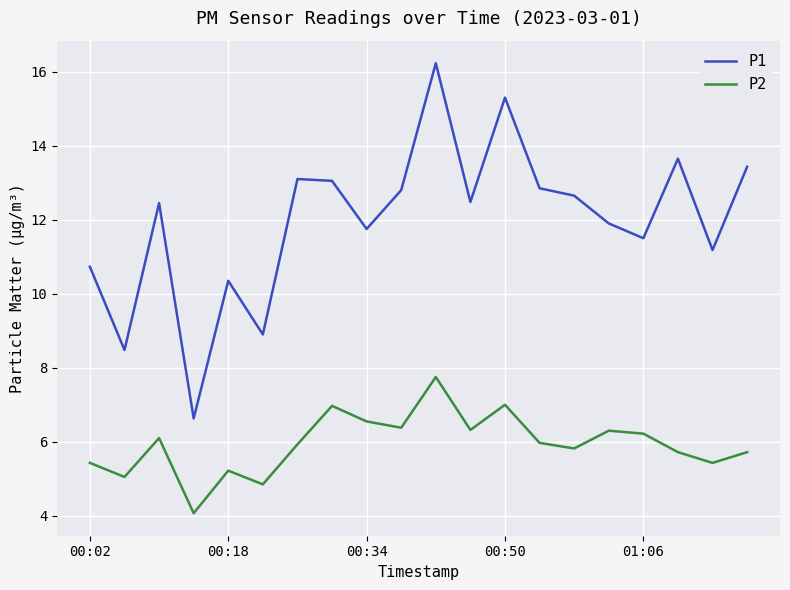

How many interior local valleys does the P2 series have?

7